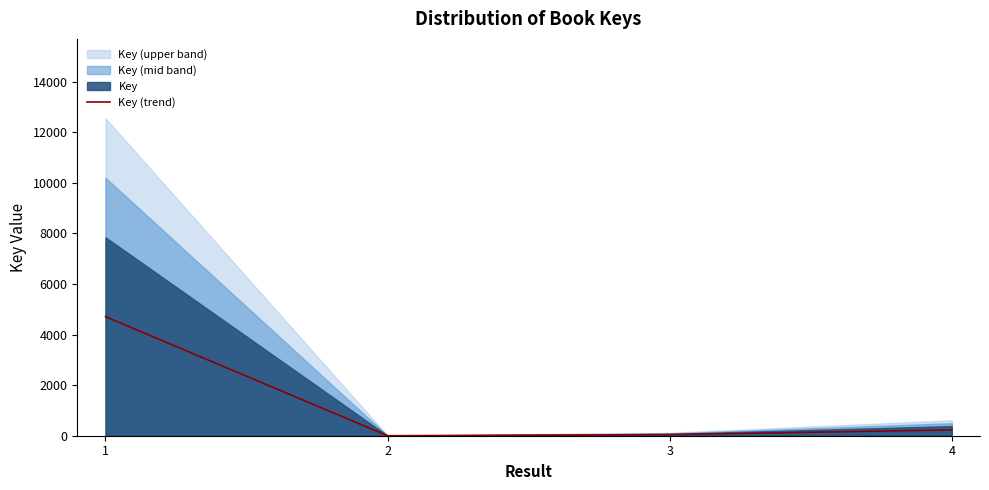

What is the change in value from 1 to 2?

-4707.0